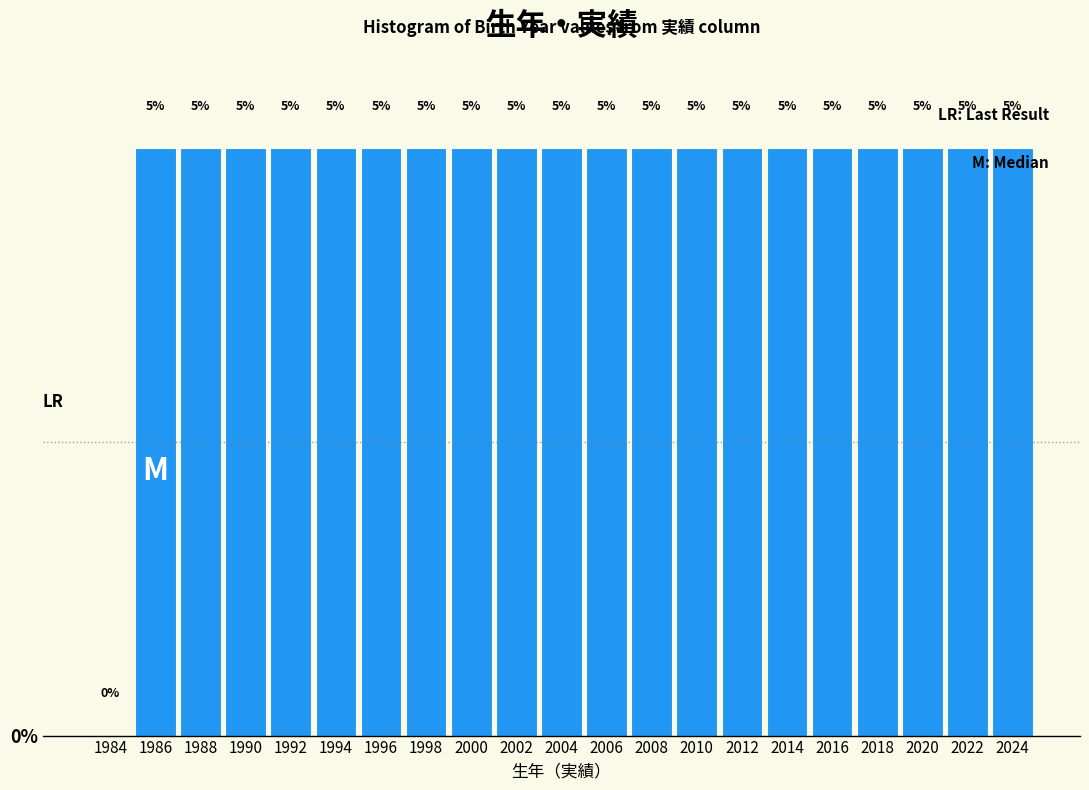

Reading left to right, transcribe this chart: for each bar, give the range it covers on the x-axis and its height.

1983 to 1985: 0
1985 to 1987: 5
1987 to 1989: 5
1989 to 1991: 5
1991 to 1993: 5
1993 to 1995: 5
1995 to 1997: 5
1997 to 1999: 5
1999 to 2001: 5
2001 to 2003: 5
2003 to 2005: 5
2005 to 2007: 5
2007 to 2009: 5
2009 to 2011: 5
2011 to 2013: 5
2013 to 2015: 5
2015 to 2017: 5
2017 to 2019: 5
2019 to 2021: 5
2021 to 2023: 5
2023 to 2025: 5